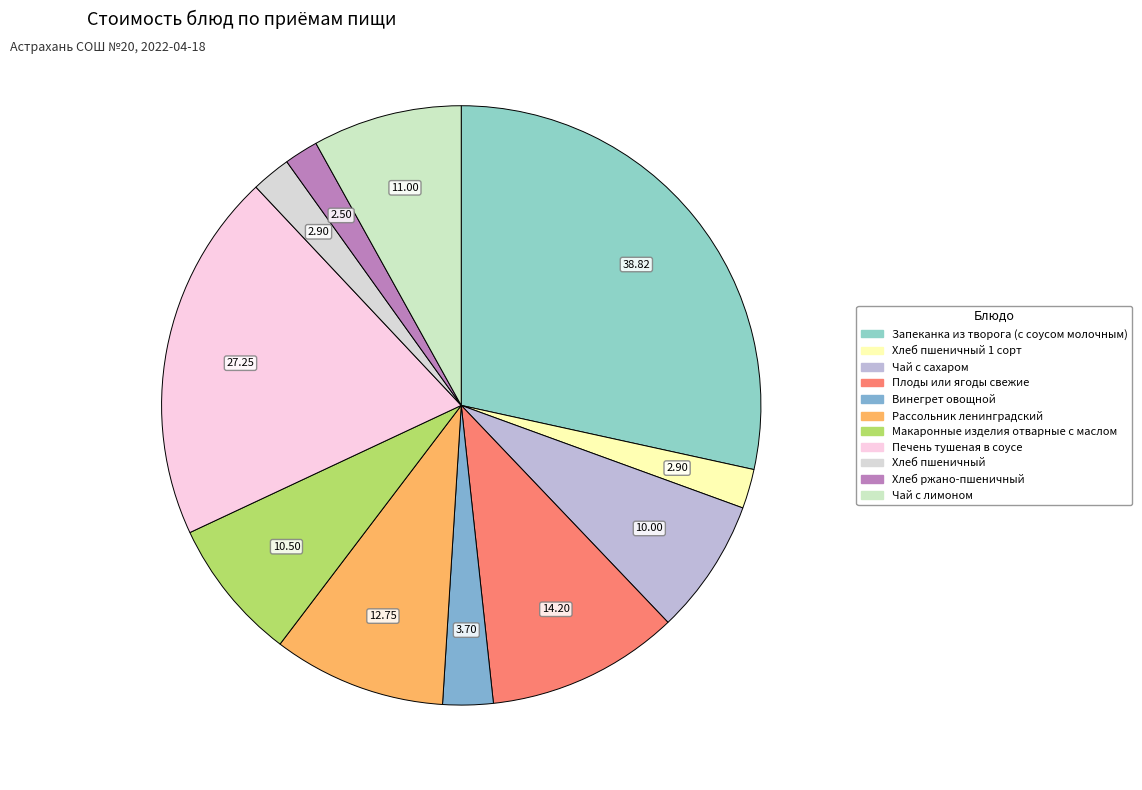

How many segments does this pie chart have?

11